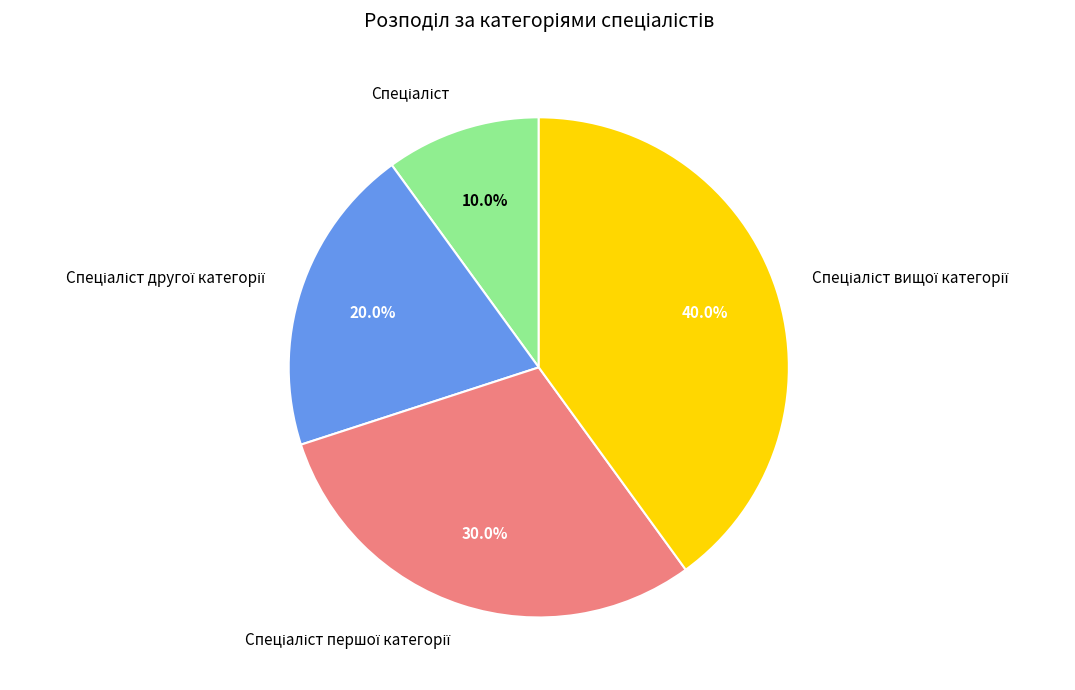

How many slices are in this pie chart?

4